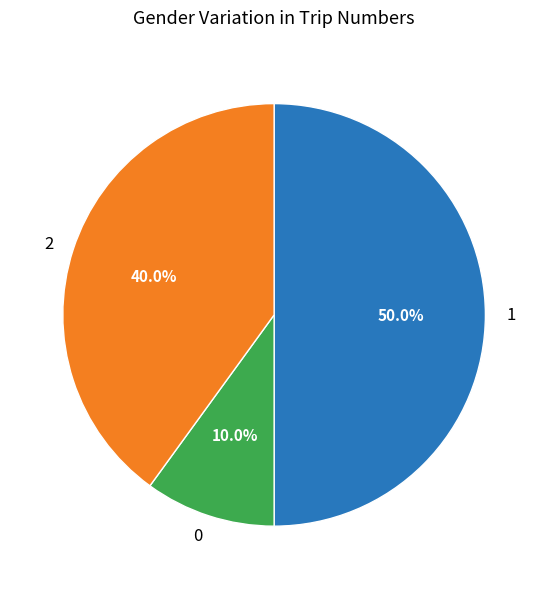

What percentage do 2 and 0 together represent?

50.0%